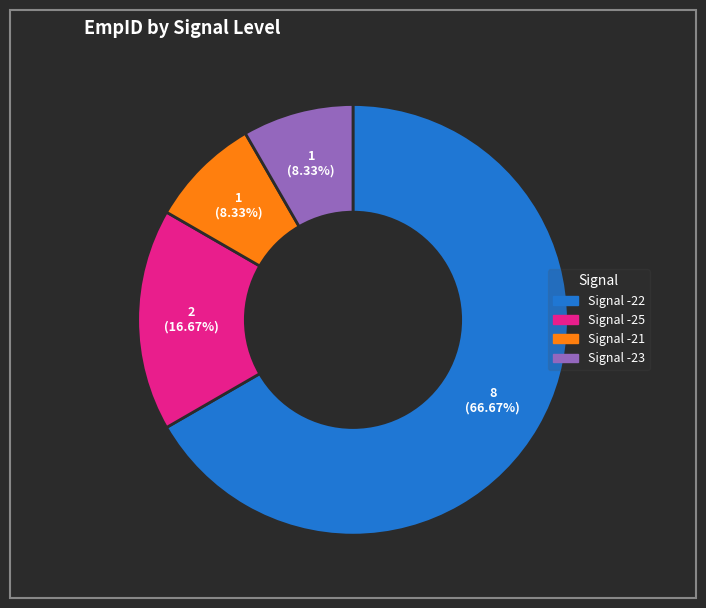

Is there any slice that represents more than half of the pie?

Yes